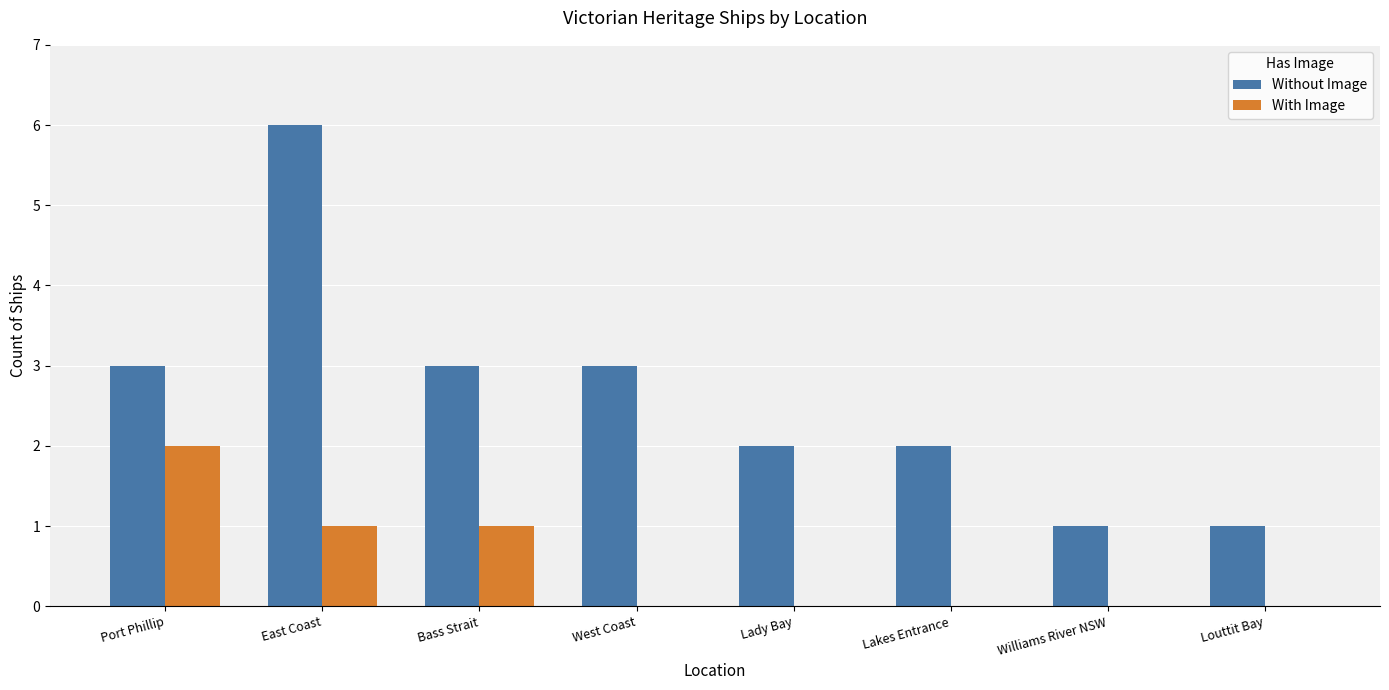

Is the value of Without Image at West Coast greater than the value of With Image at Williams River NSW?

Yes